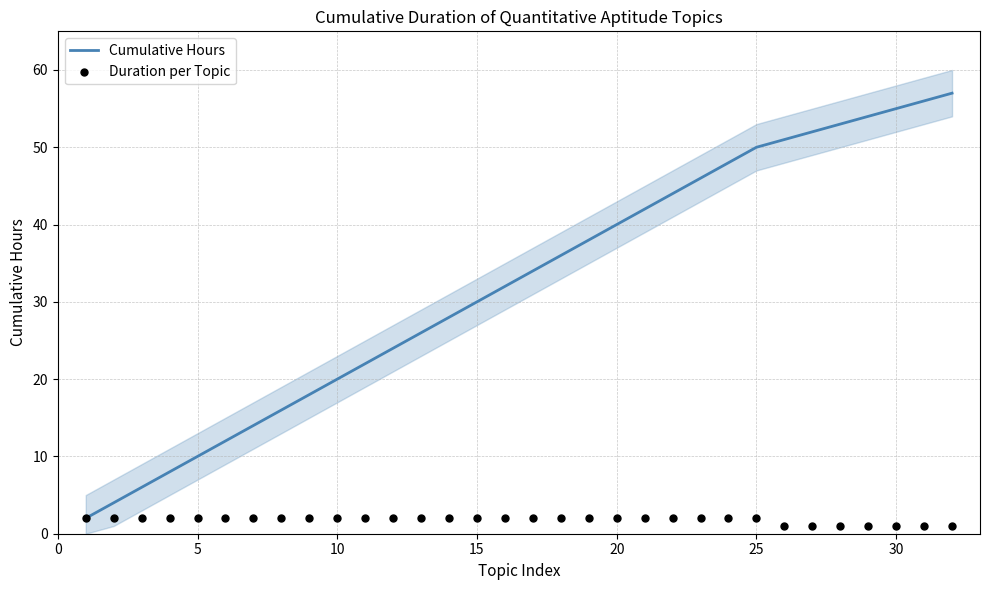

At how many categories does at least one series exceed 1?

32